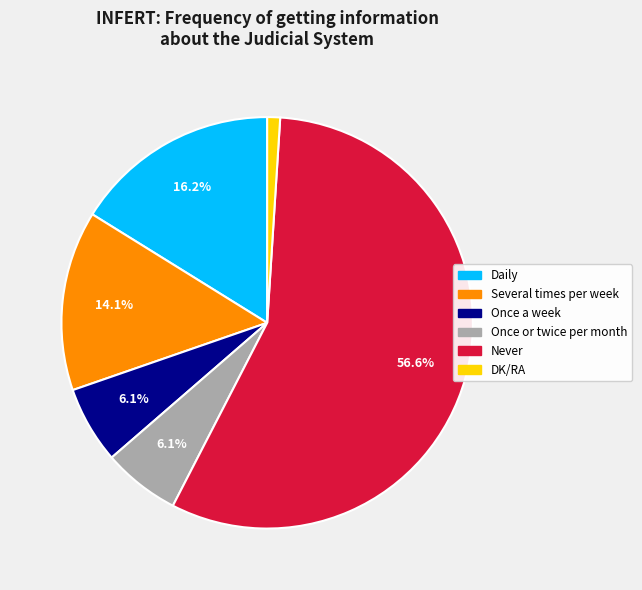

The Never slice represents 57% of the pie. True or false?

True